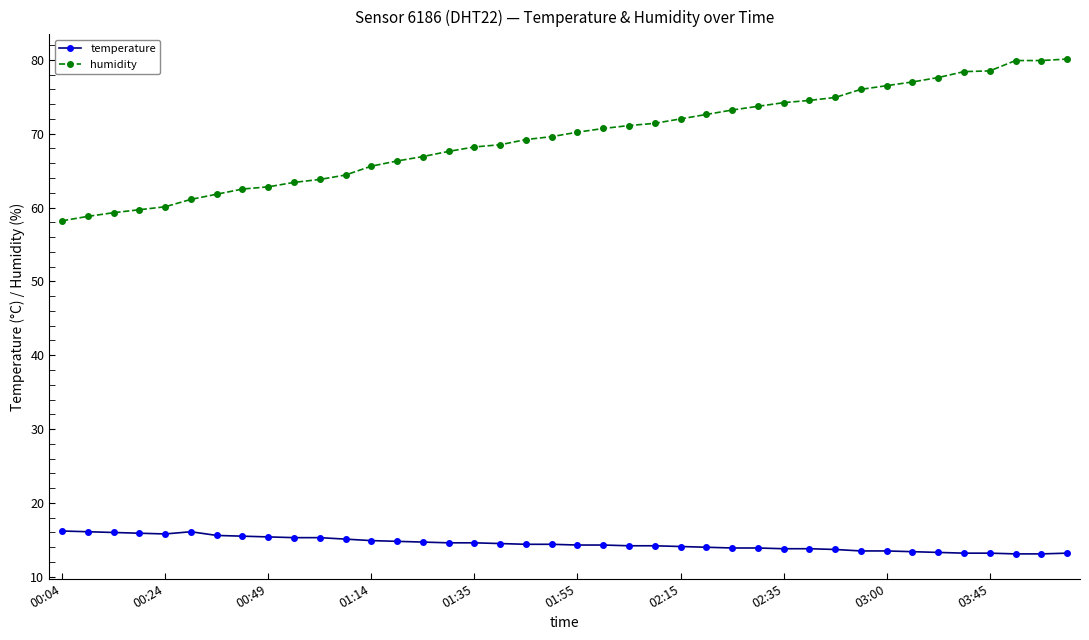

What is the difference between the maximum and minimum values in the temperature series?

3.1